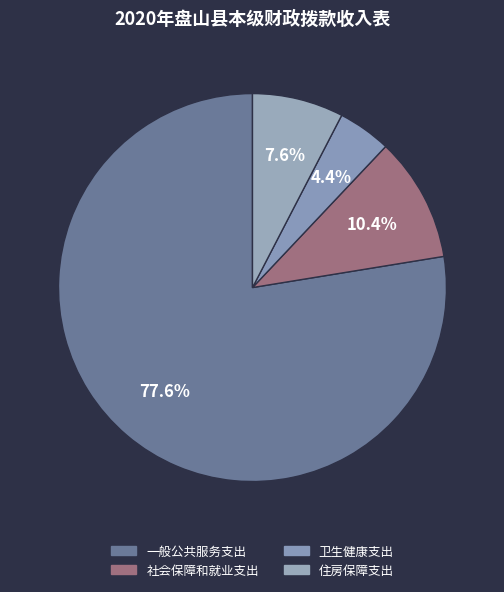

How many segments does this pie chart have?

4